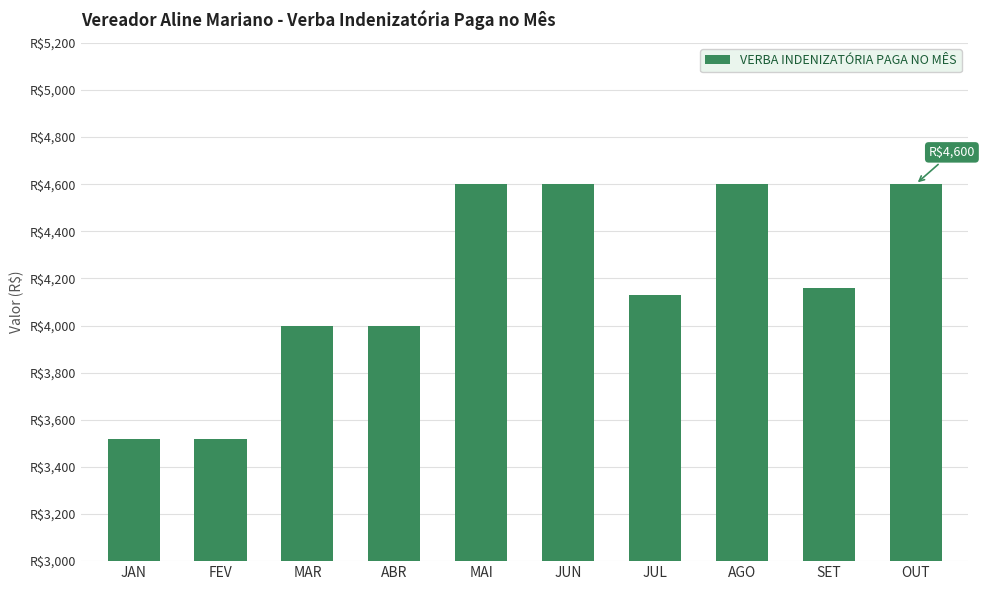

Rank the categories by value from lowest to highest.

JAN, FEV, MAR, ABR, JUL, SET, MAI, JUN, AGO, OUT